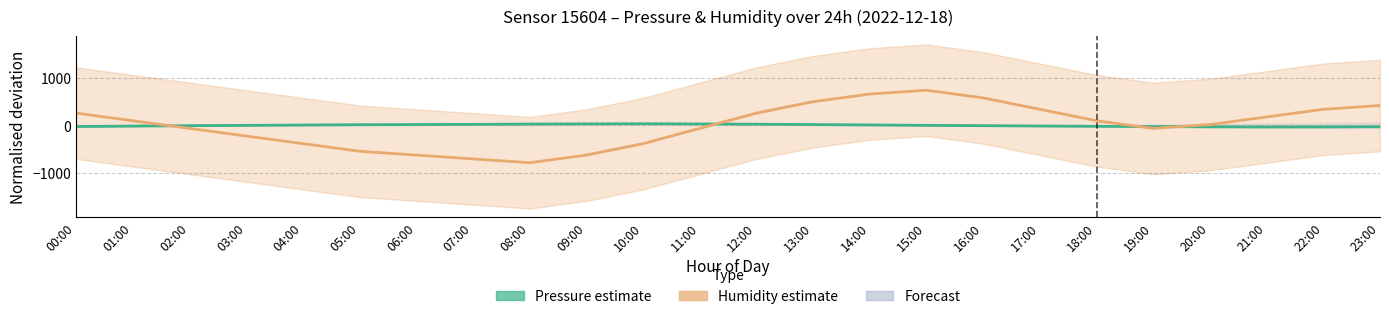

Count the number of categories in the chart.

24